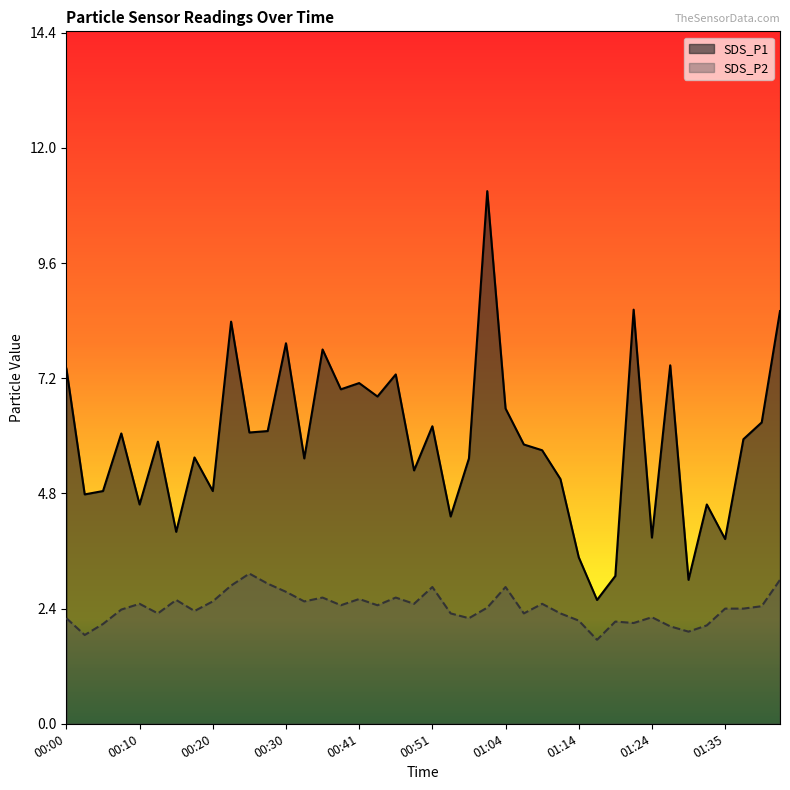

What is the difference between the maximum and minimum values in the SDS_P2 series?

1.4